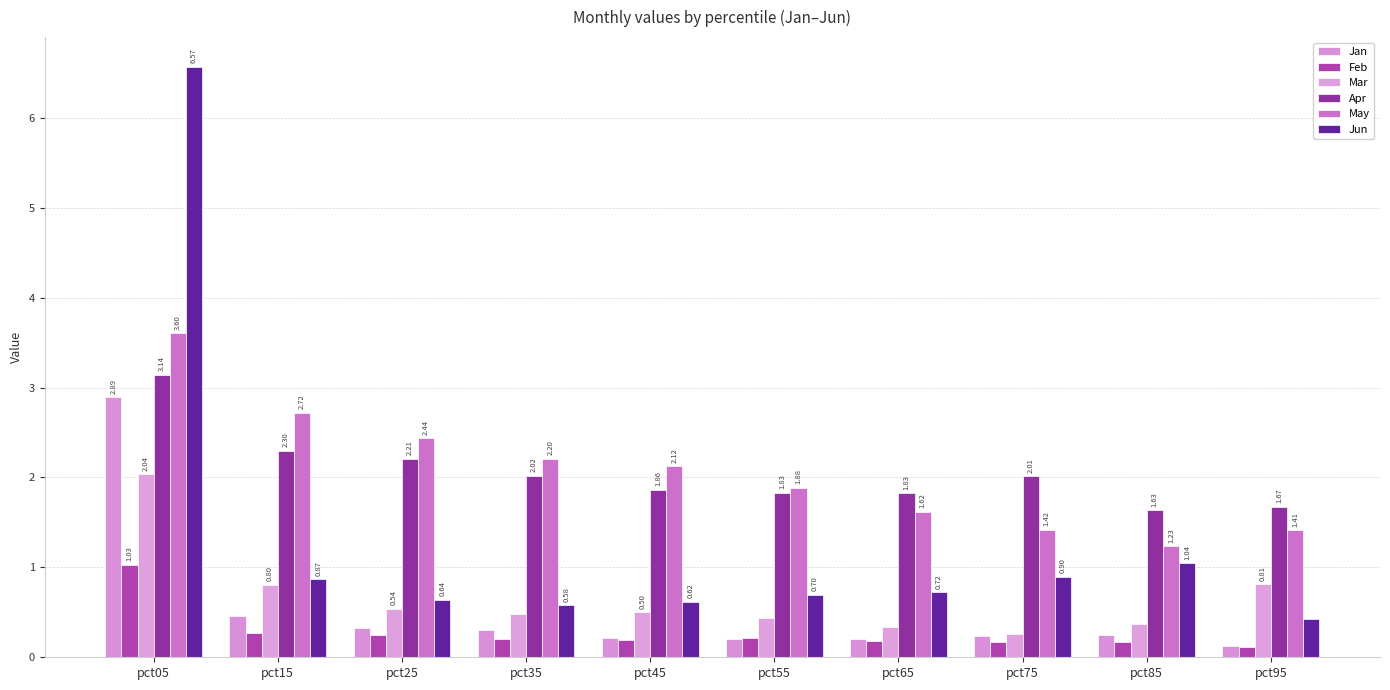

Which series has the largest range (max minus min)?

Jun